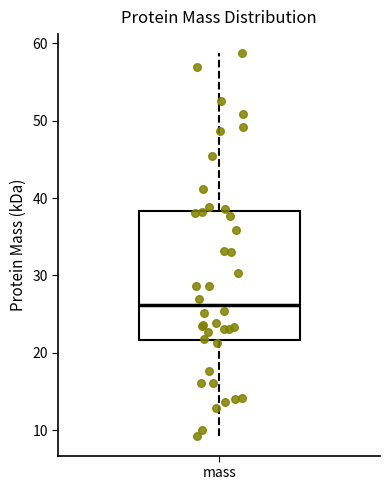

Read this box plot against the y-axis: the position of the median line, the range covered by the box, and the ends of both whiskers. The values are not printed on the chart, so give them approximately, as read against the axis.

median 26, box 22 to 38, whiskers 9 to 59